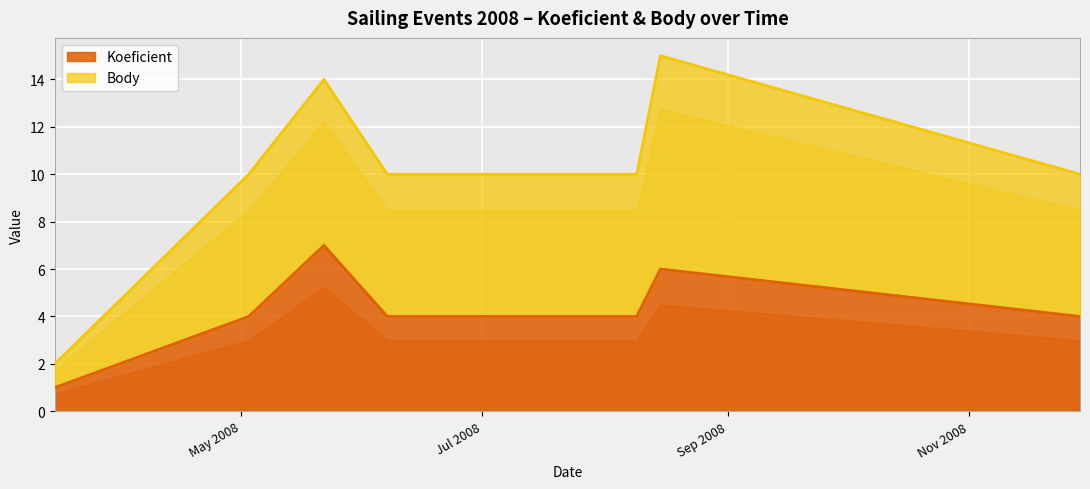

List the labels in order of value, smallest first.

2008-03-15, 2008-05-03, 2008-06-07, 2008-06-21, 2008-07-05, 2008-07-26, 2008-08-09, 2008-11-29, 2008-08-15, 2008-05-22